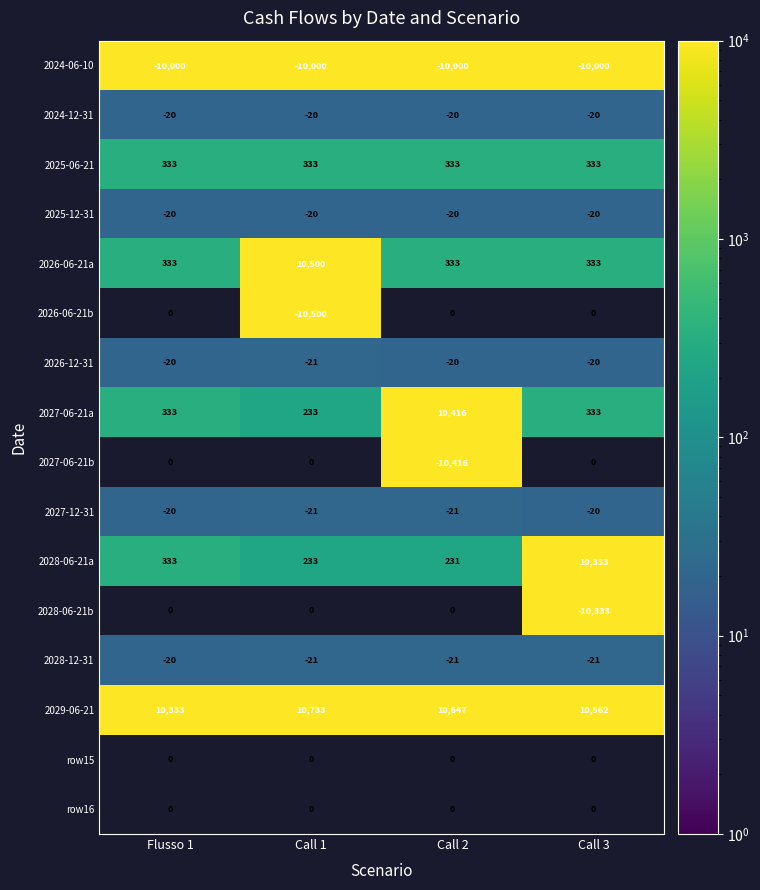

The 2027-06-21a series shows 233 at Call 1. True or false?

True